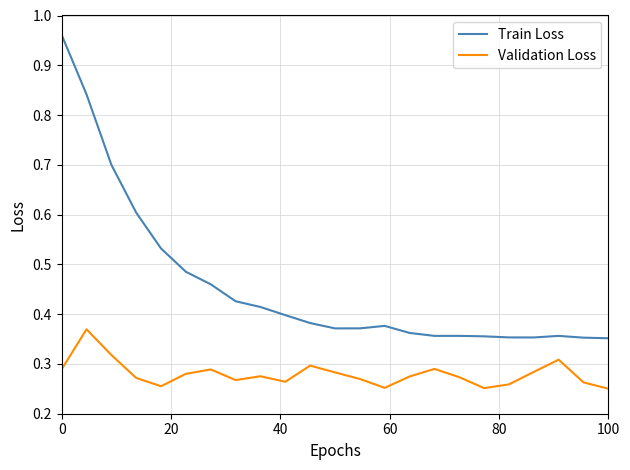

What is the sum of all Train Loss values?

10.5